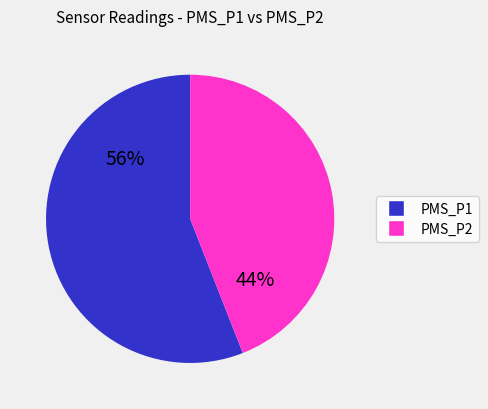

Do PMS_P1 and PMS_P2 together represent more than half of the pie?

Yes